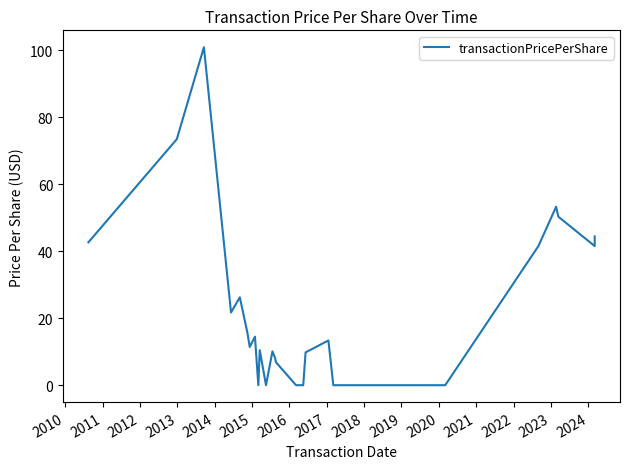

What is the average value?

22.8